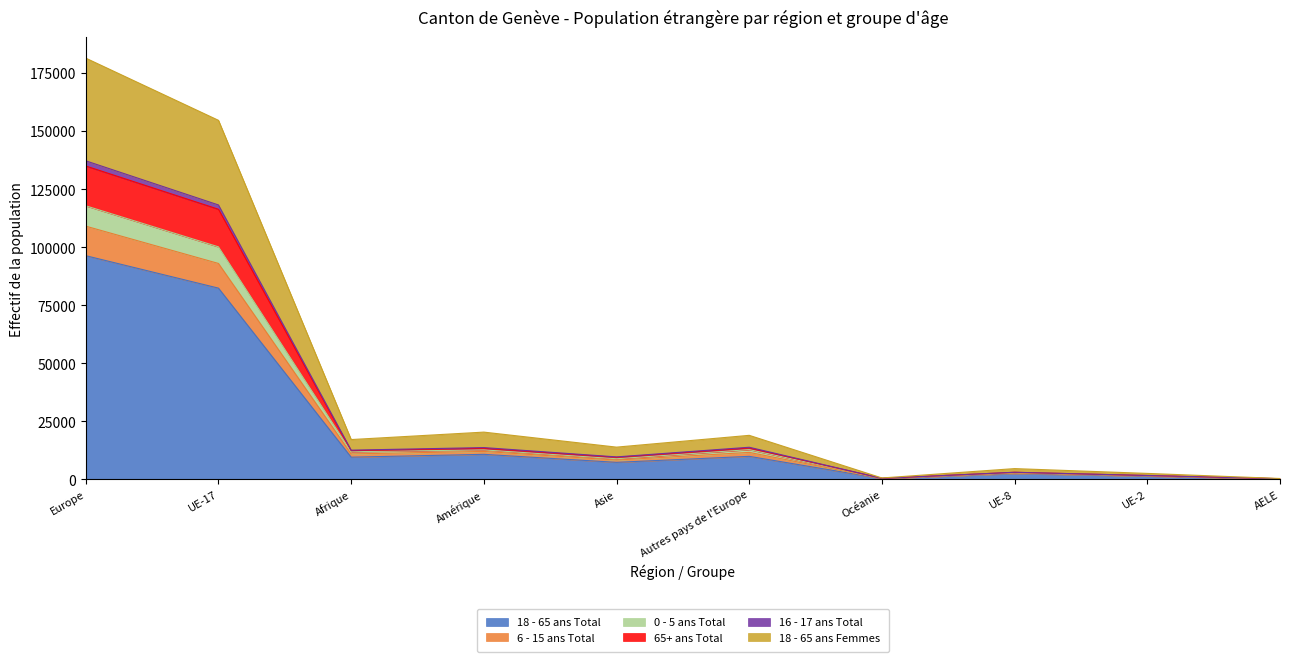

What is the lowest value of the 0 - 5 ans Total series?

187